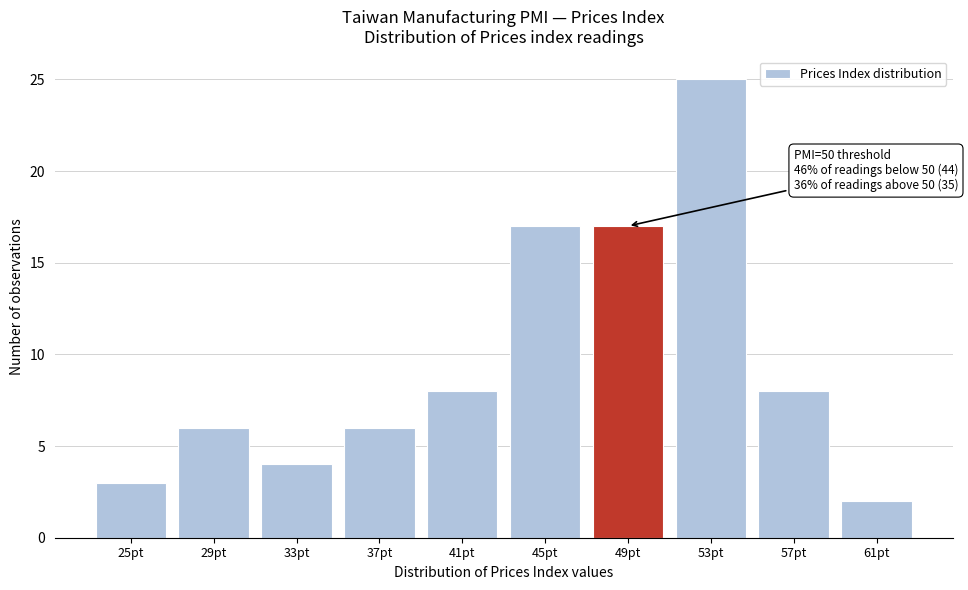

Reading left to right, extract all data points from this chart.

25pt=3	29pt=6	33pt=4	37pt=6	41pt=8	45pt=17	49pt=17	53pt=25	57pt=8	61pt=2